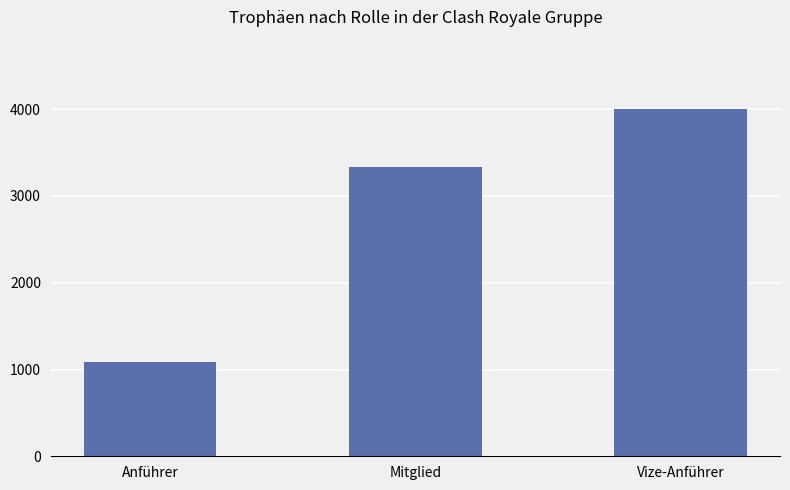

True or false: the data shows 356 at Anführer.

False